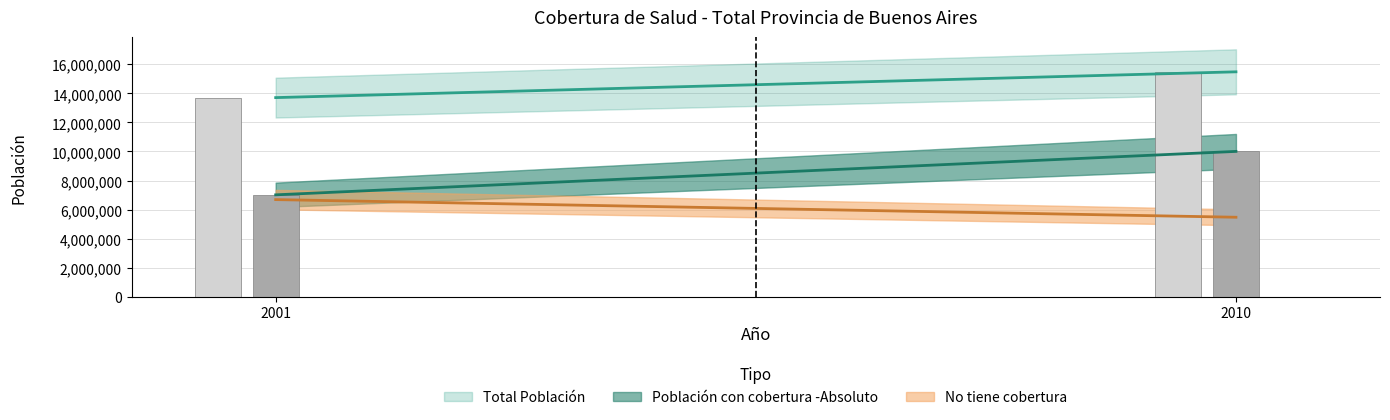

What is the spread (max minus min) of values at 2001?

7017793